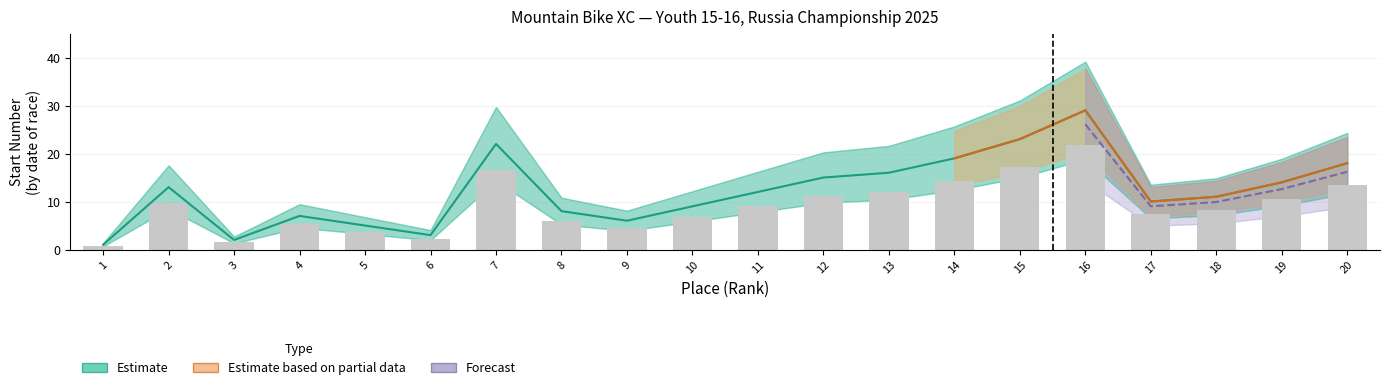

At which category does the chart reach its minimum across all series?

1